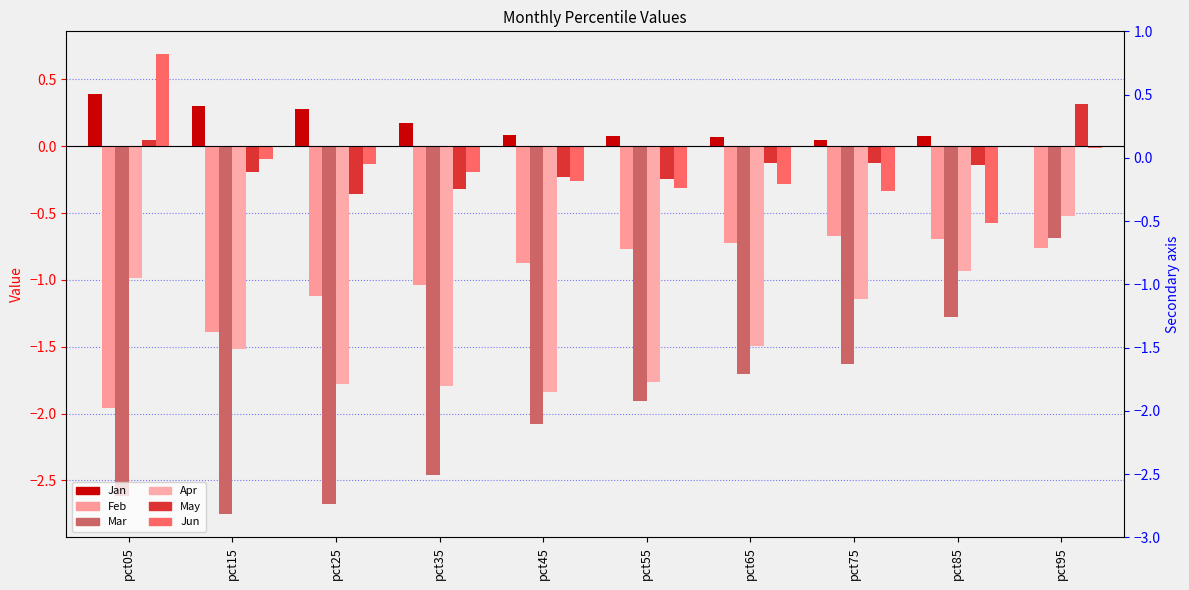

Which category has the highest value across all series?

pct05